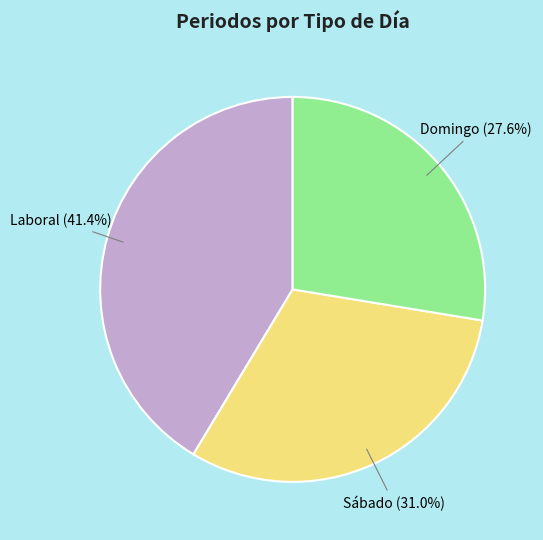

Does any single category account for the majority?

No